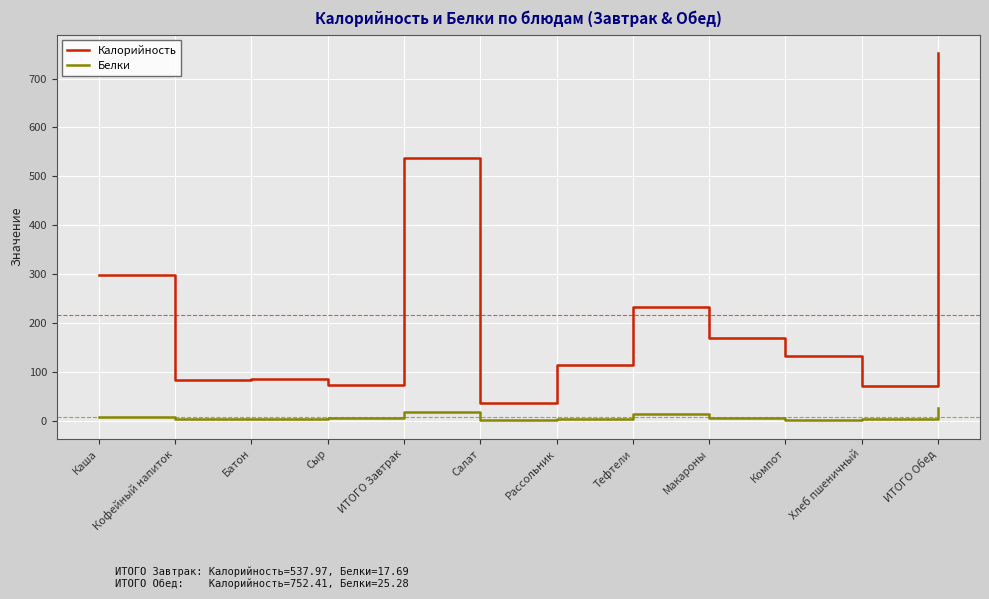

What is the greatest value displayed?

752.4